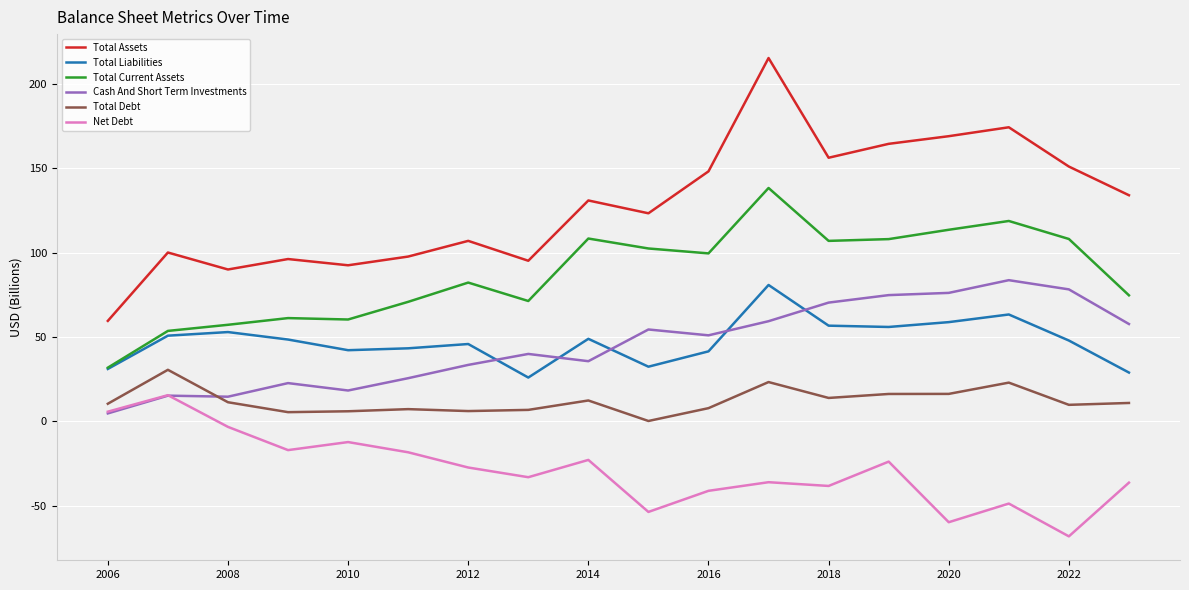

What is the smallest value displayed?

-68.2